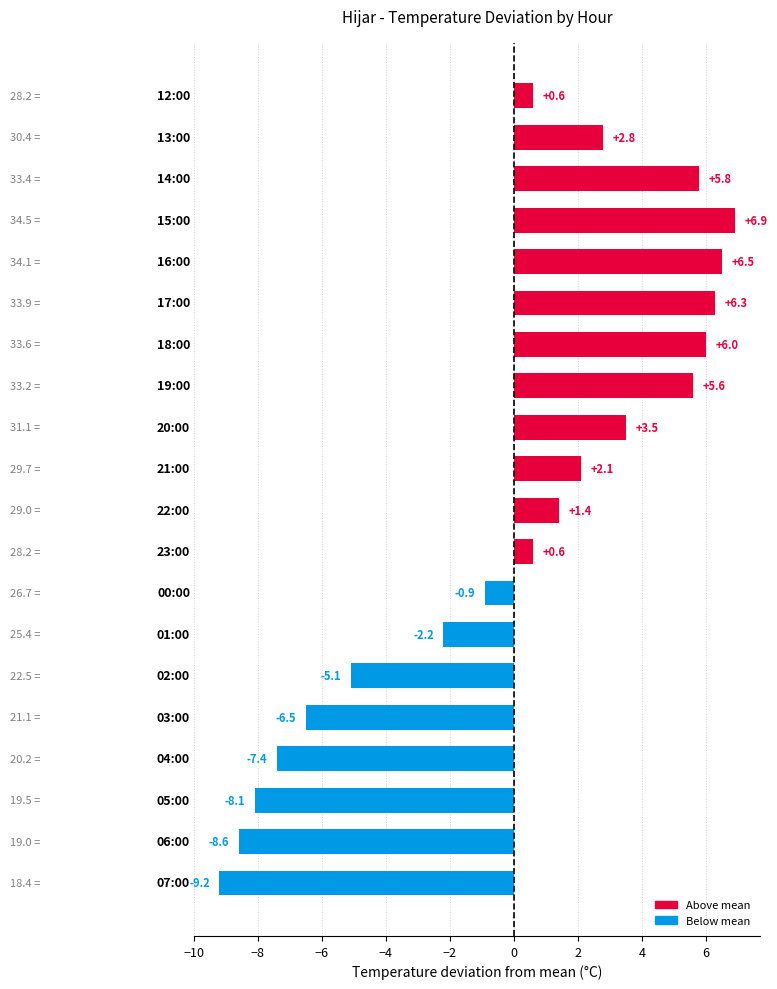

What is the greatest value displayed?

6.9